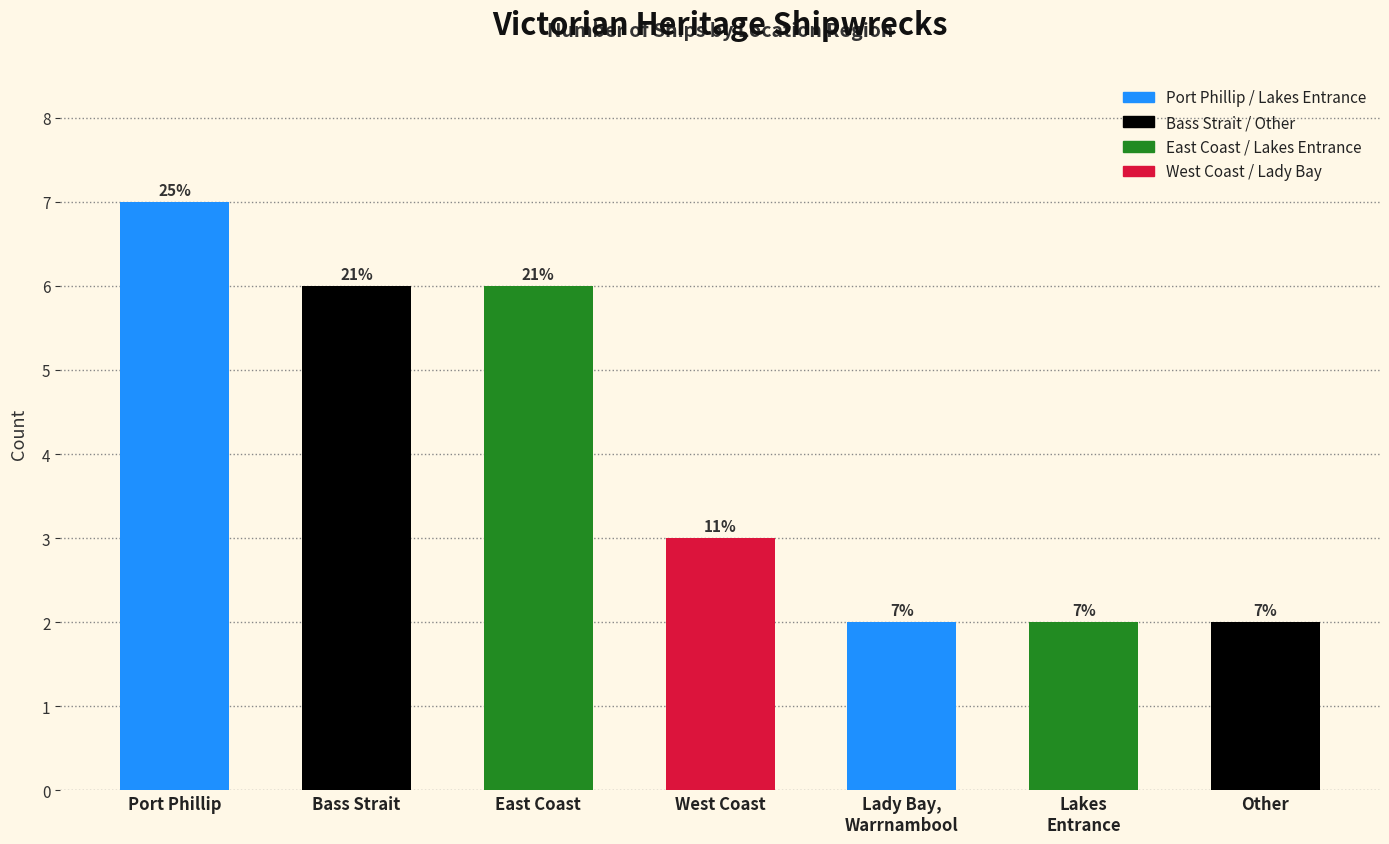

Between East Coast and Lakes
Entrance, which is larger?

East Coast